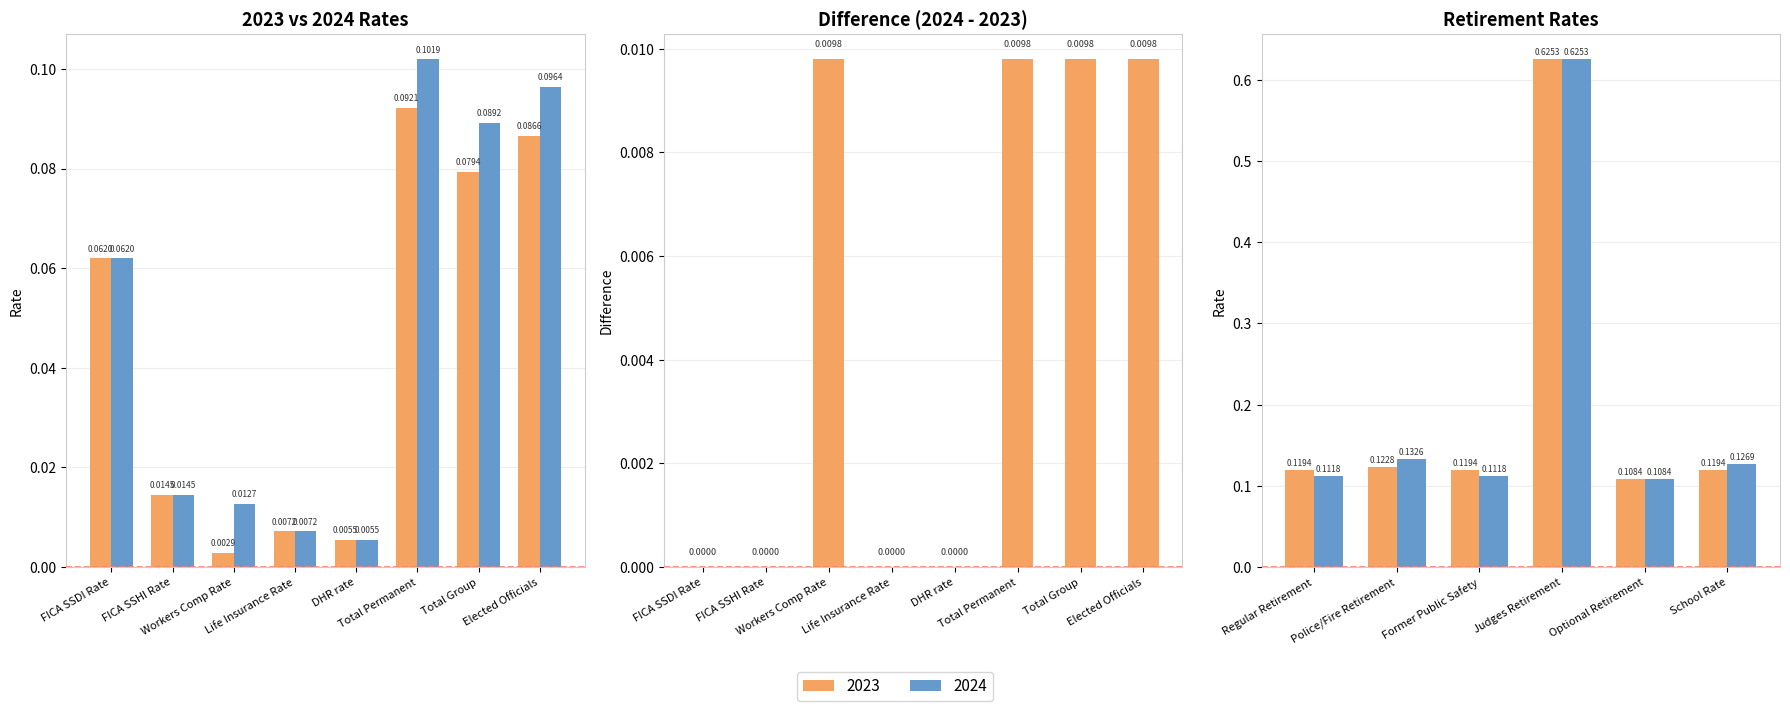

Does the chart contain stacked bars?

No